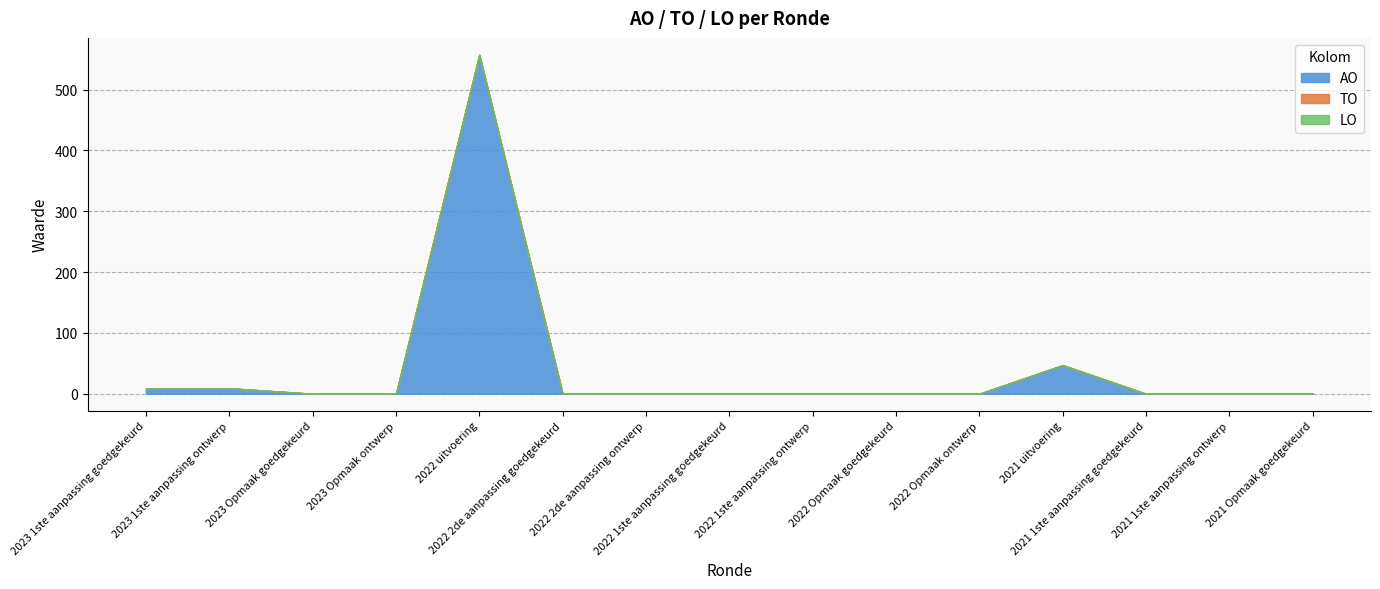

Where is the first local maximum for AO?

2022 uitvoering